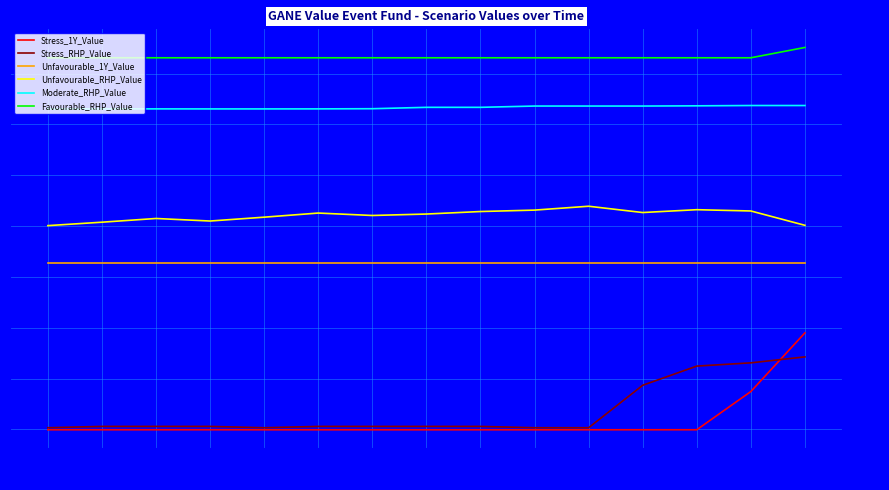

What is the label of the 1st point from the right?

03-31